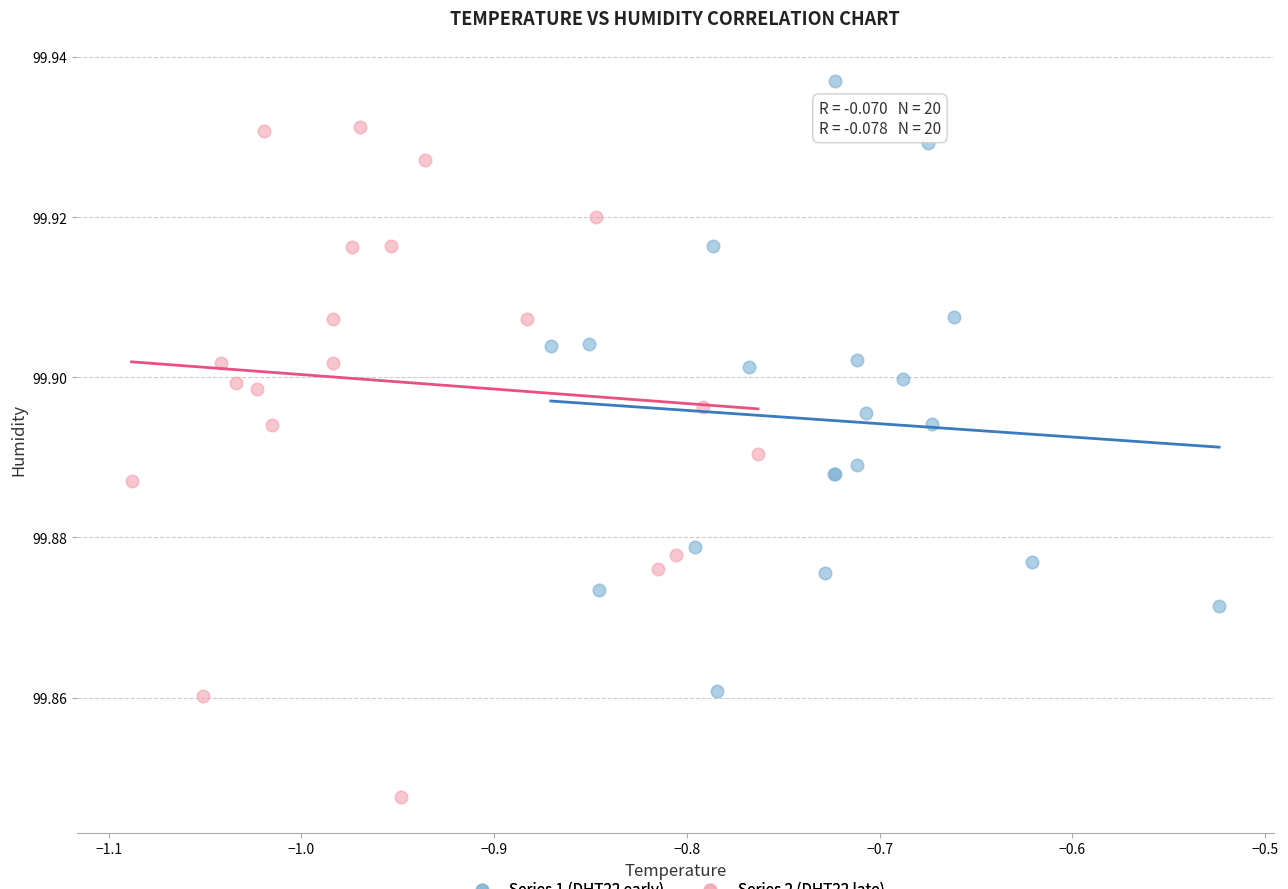

Which series reaches the minimum Y coordinate?

Series 2 (DHT22 late)